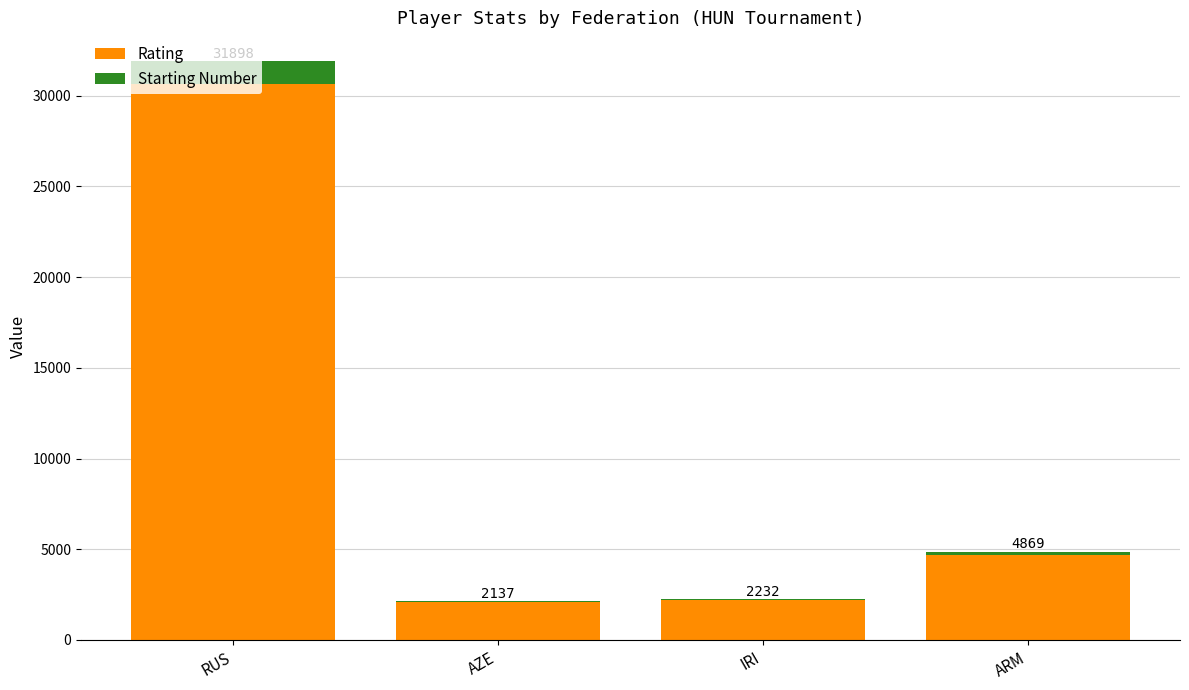

The value of Starting Number at ARM is 325. True or false?

False